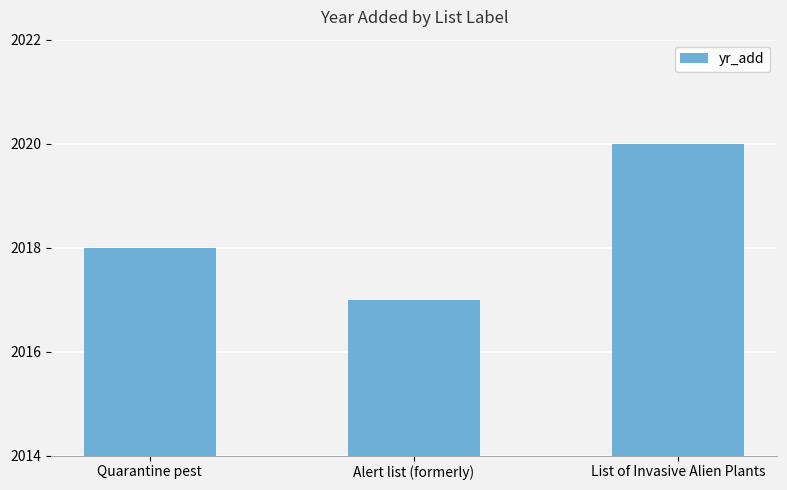

Reading left to right, list all the values displayed in this chart.

Quarantine pest=2018	Alert list (formerly)=2017	List of Invasive Alien Plants=2020